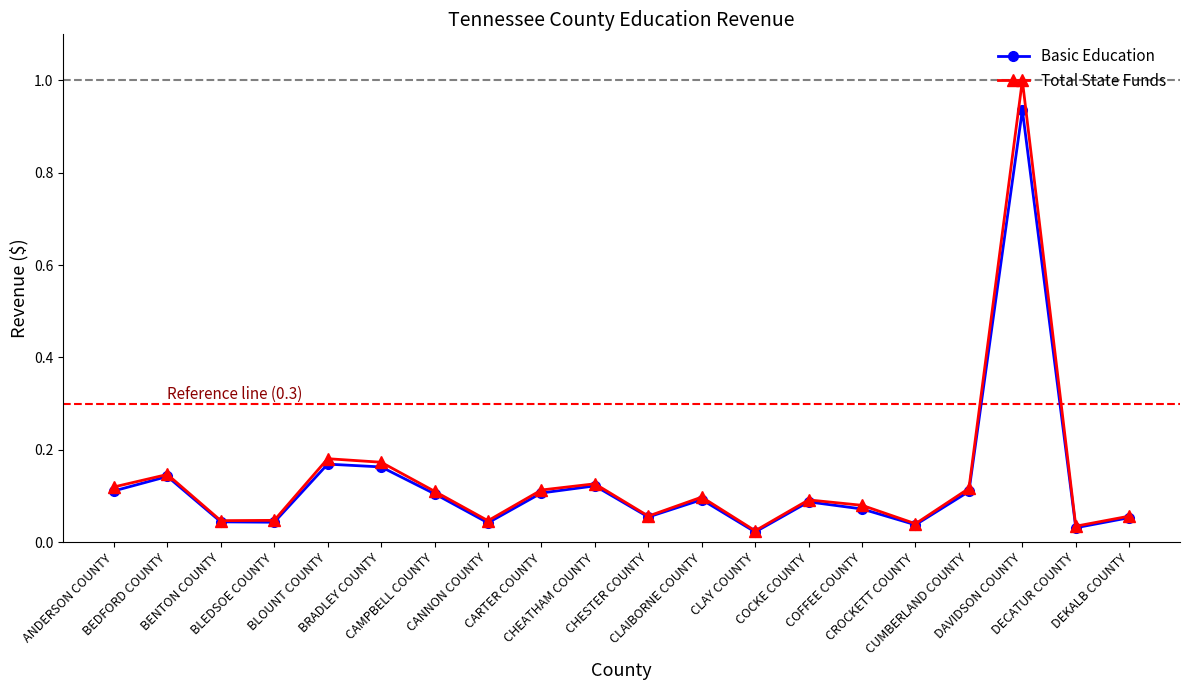

The value of Basic Education at DEKALB COUNTY is 0.1. True or false?

True